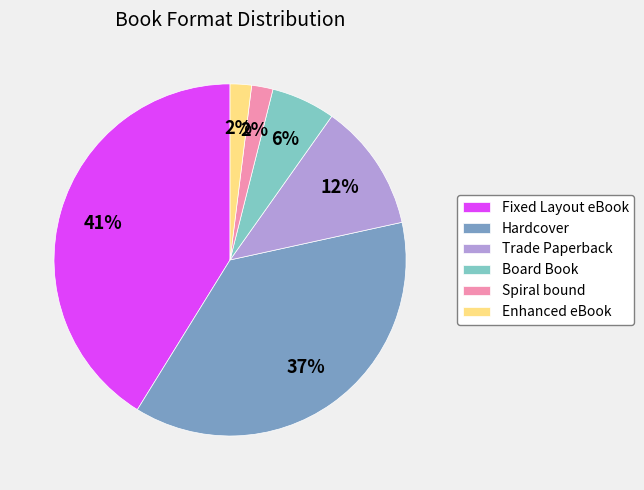

How many segments does this pie chart have?

6